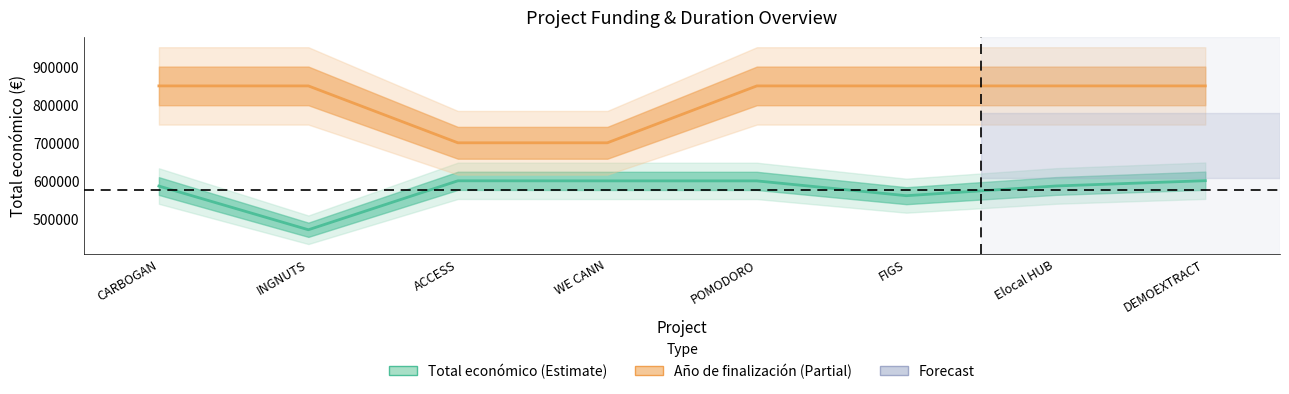

What is the sum of the Total económico values at FIGS and Elocal HUB?

1146649